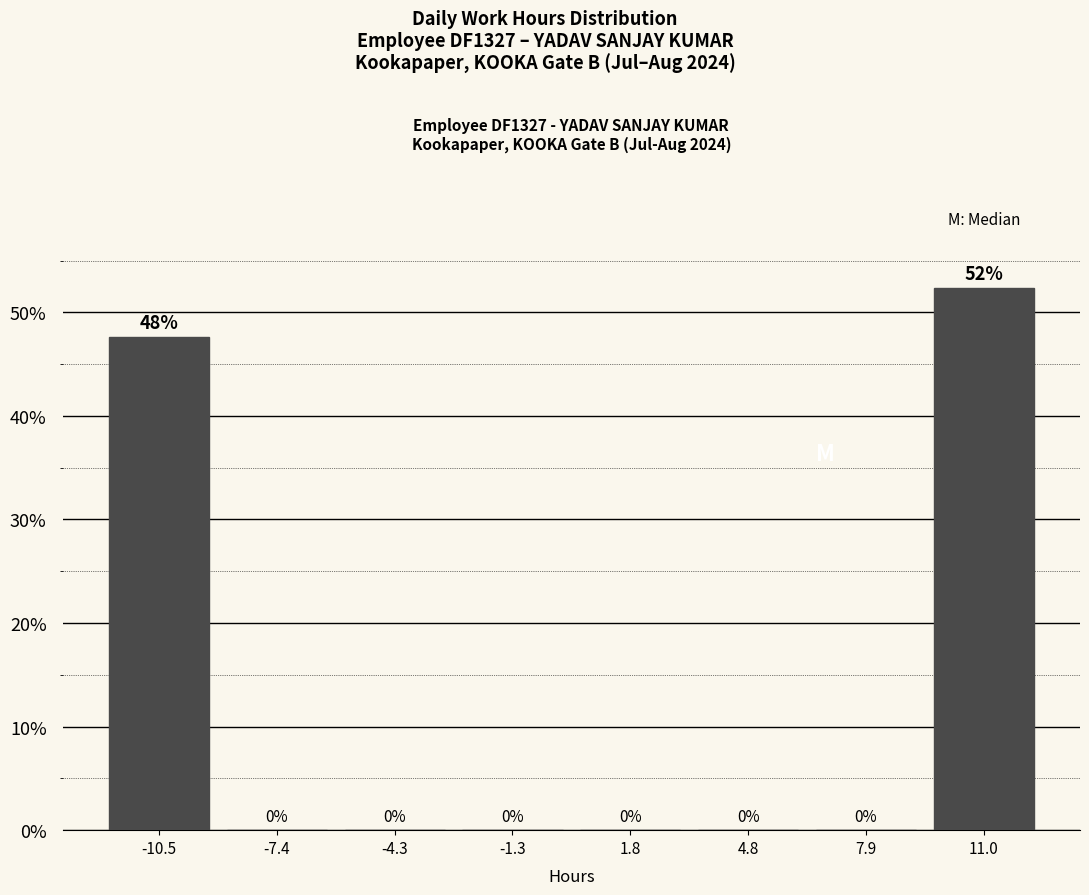

Over which range of the x-axis is the bar tallest?

9.5 to 12.5